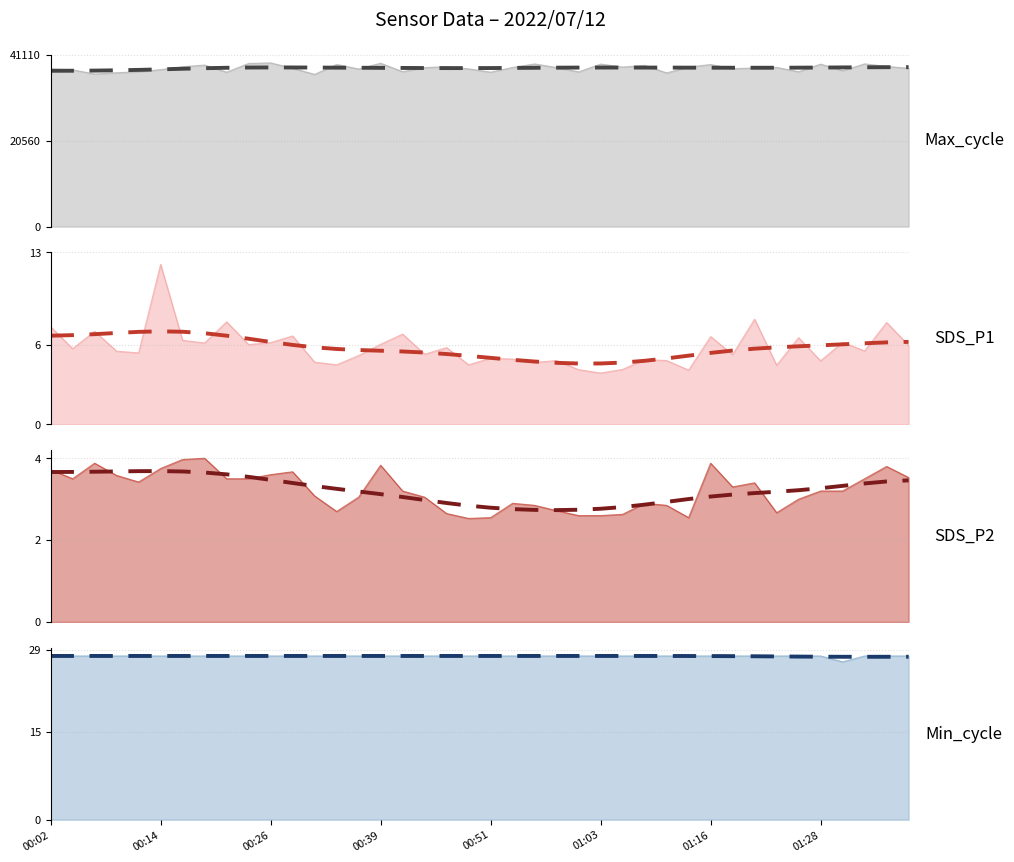

True or false: SDS_P2 and Min_cycle intersect in this chart.

False